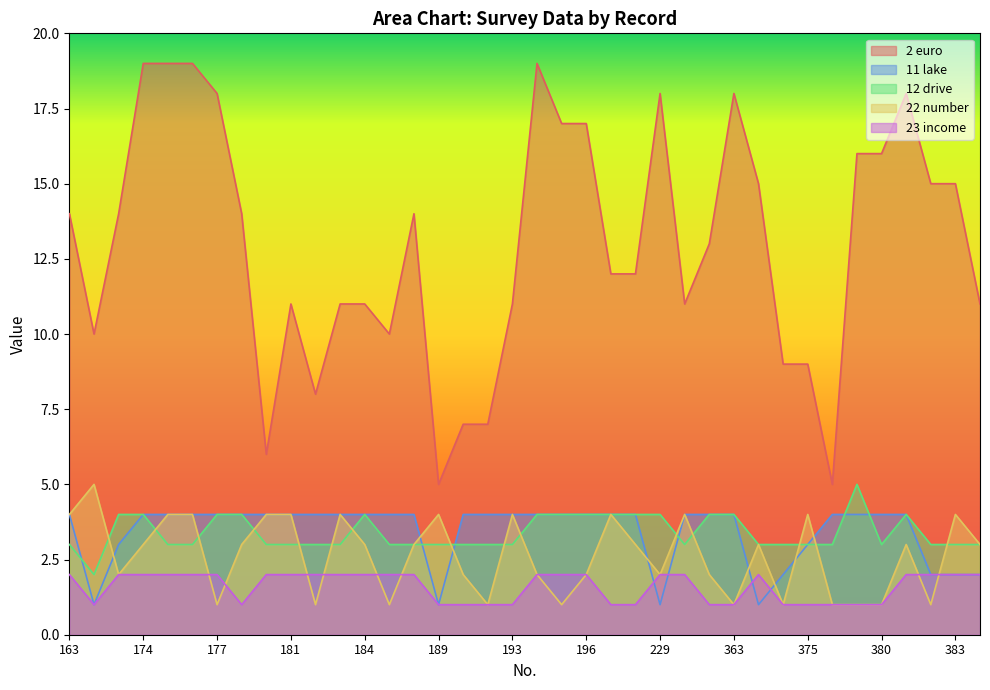

What is the sum of the 12 drive values at 181 and 180?

6